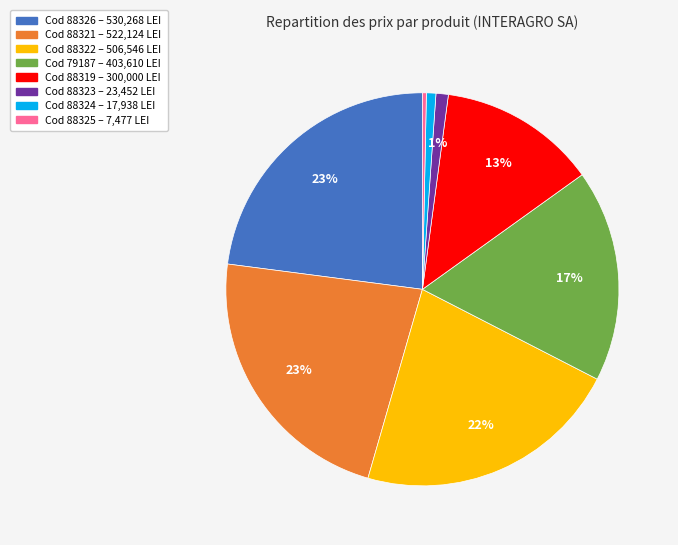

Is there any slice that represents more than half of the pie?

No